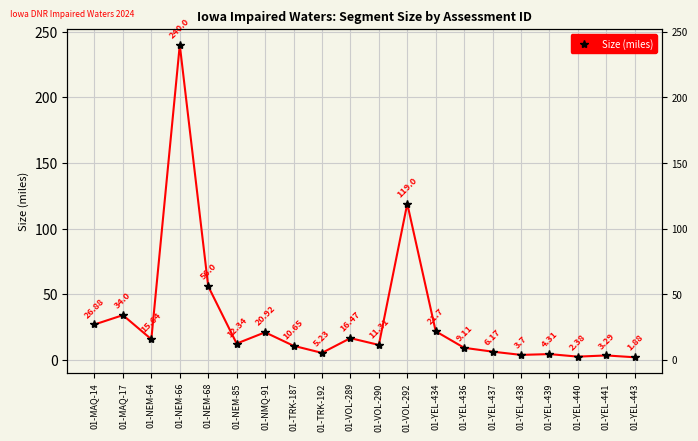

At which category does the data reach its first local peak?

01-MAQ-17